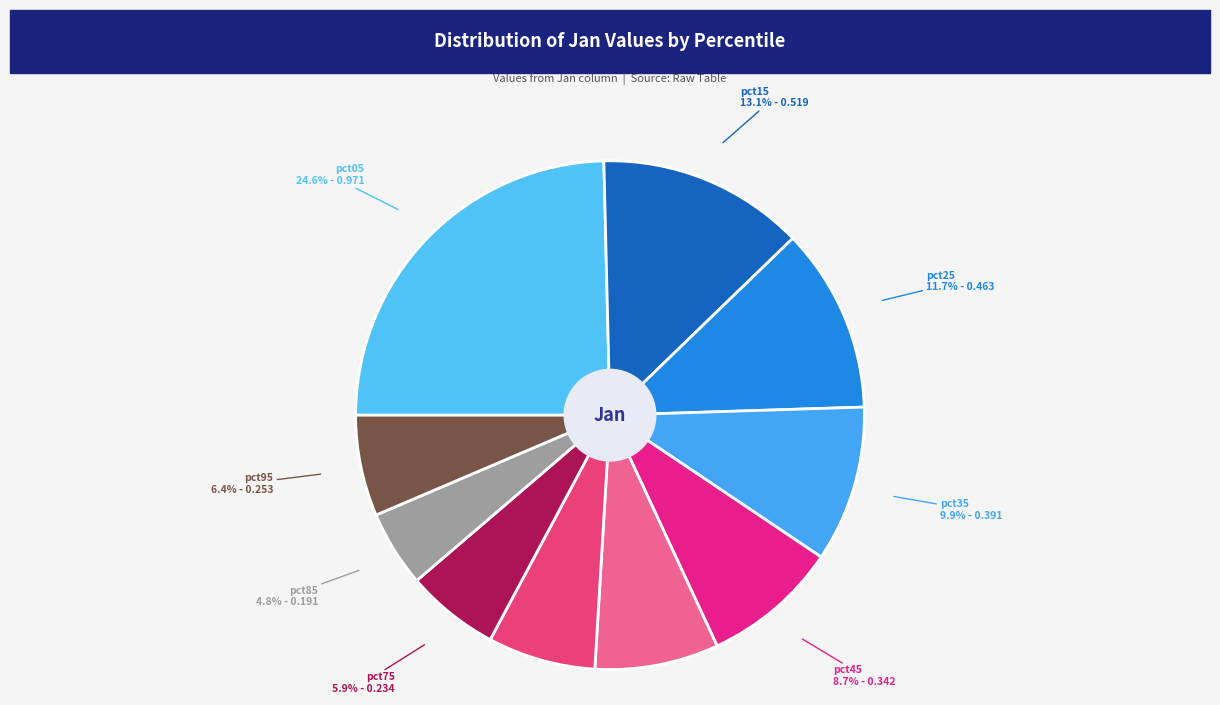

Which category has the biggest portion of the pie?

pct05